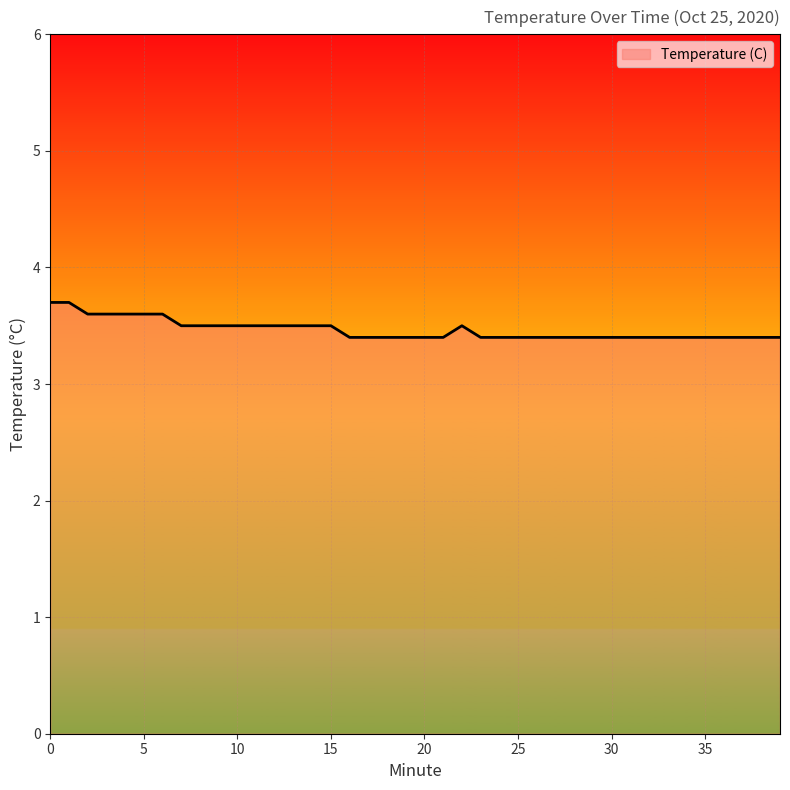

What is the maximum value shown in the chart?

3.7